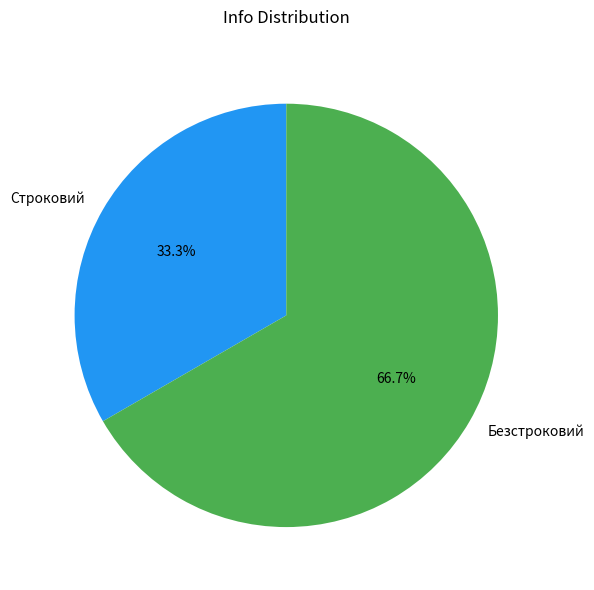

How many segments does this pie chart have?

2